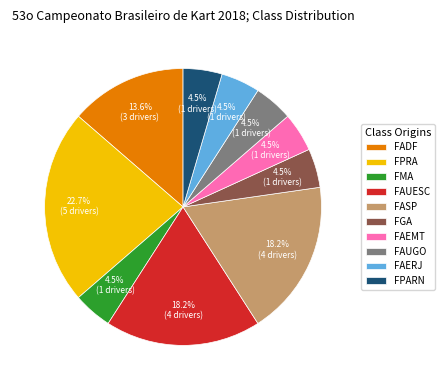

What is the largest slice in the pie chart?

FPRA